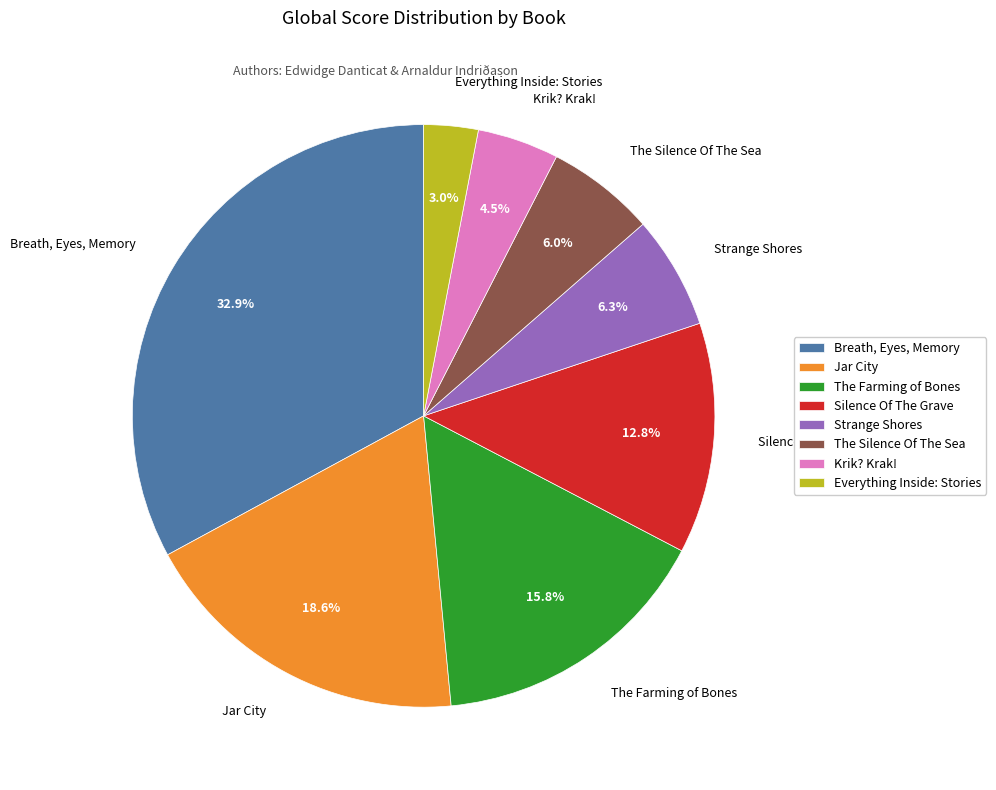

Which has a higher value, The Farming of Bones or Breath, Eyes, Memory?

Breath, Eyes, Memory